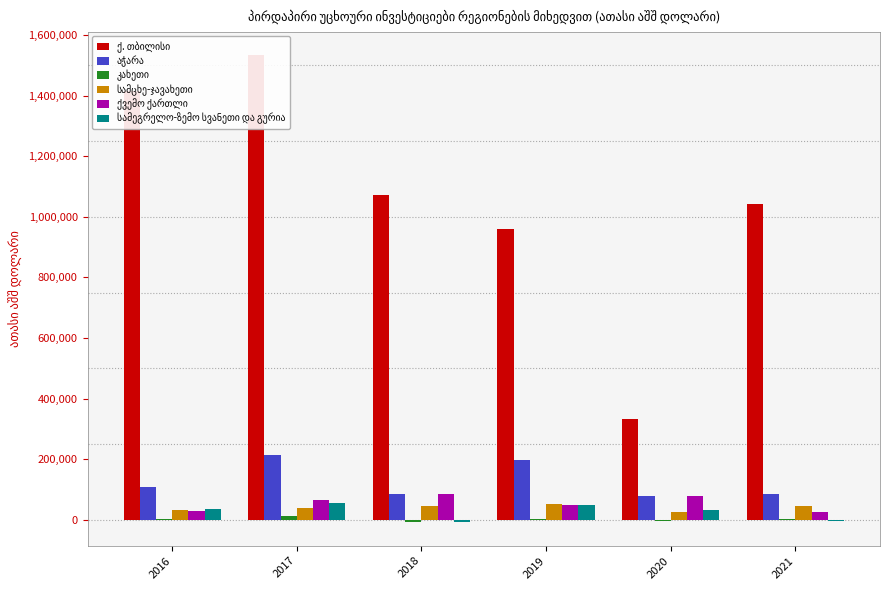

How many groups of bars are there?

6